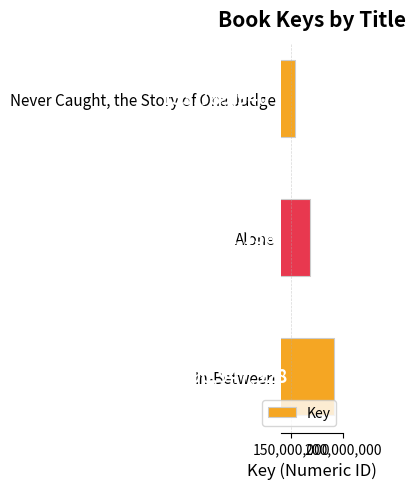

What is the change in value from In-Between to Never Caught, the Story of Ona Judge?

-37157988